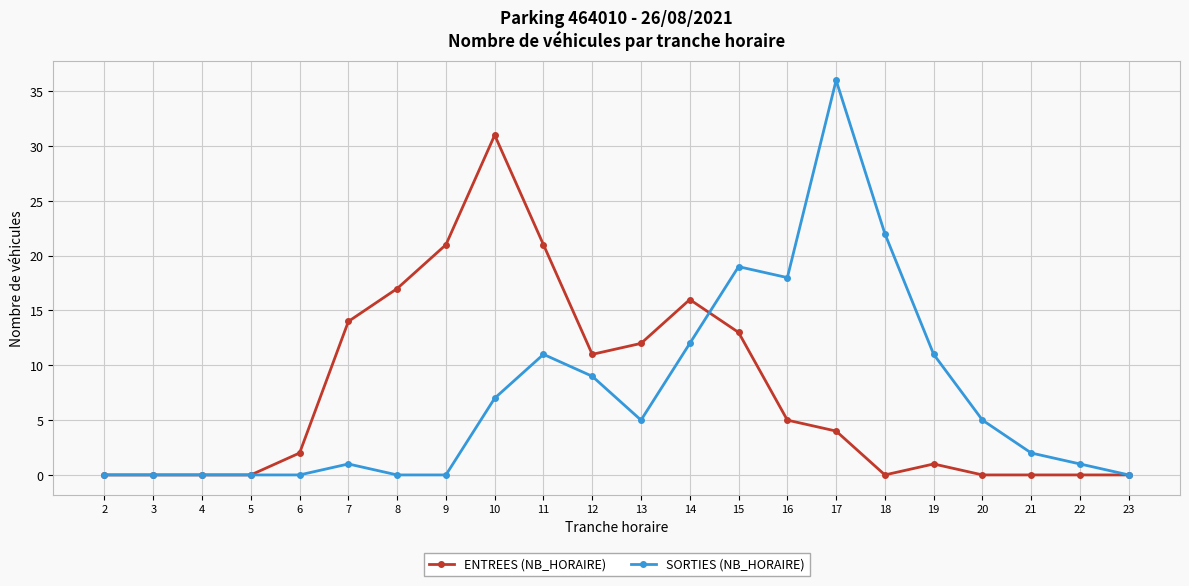

Which series has the widest spread of values?

SORTIES (NB_HORAIRE)